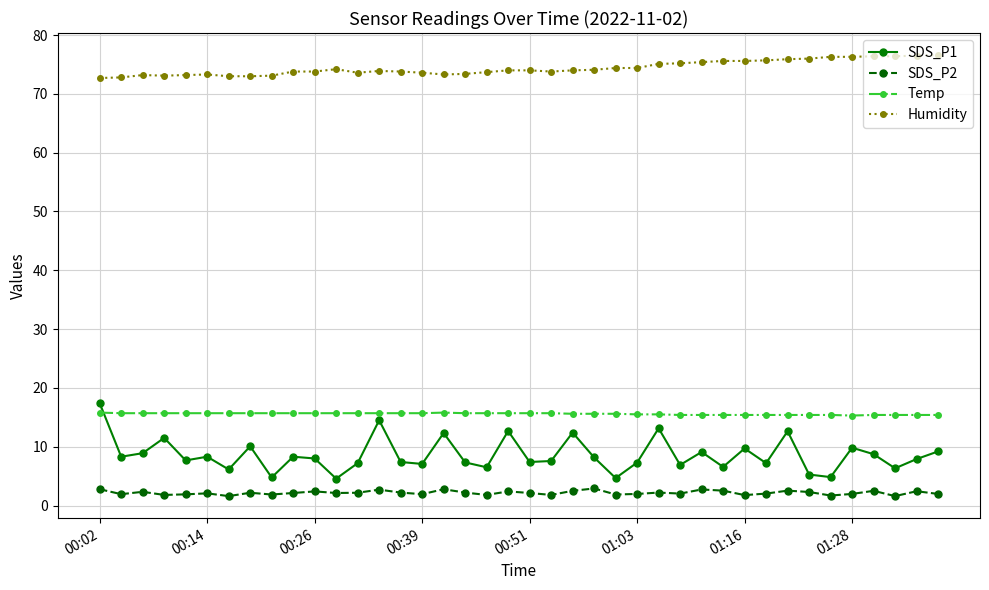

Which series has the largest total across all categories?

Humidity